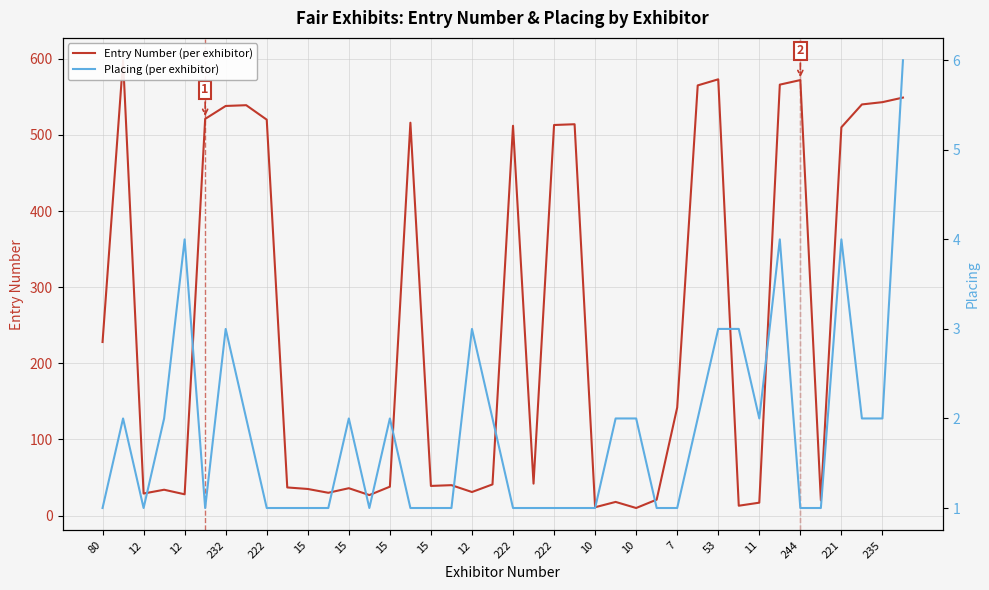

Rank the series by their average value, from lowest to highest.

Placing (per exhibitor), Entry Number (per exhibitor)